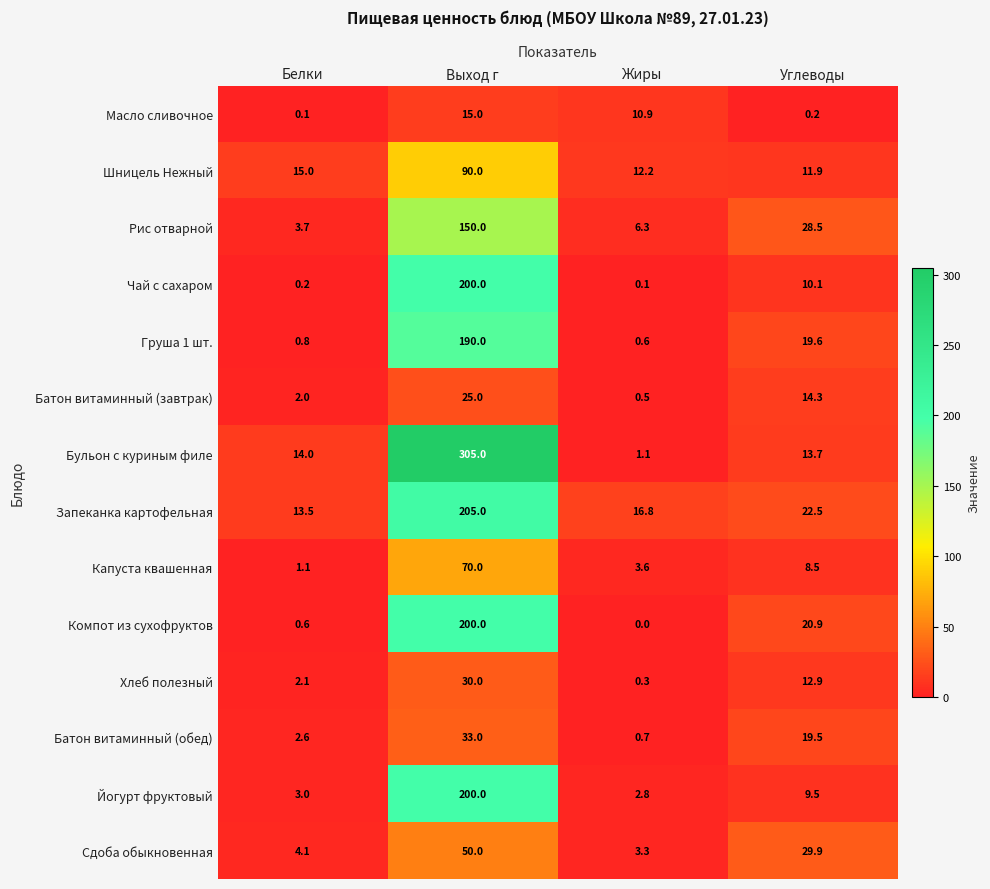

Which series has the largest range (max minus min)?

Бульон с куриным филе